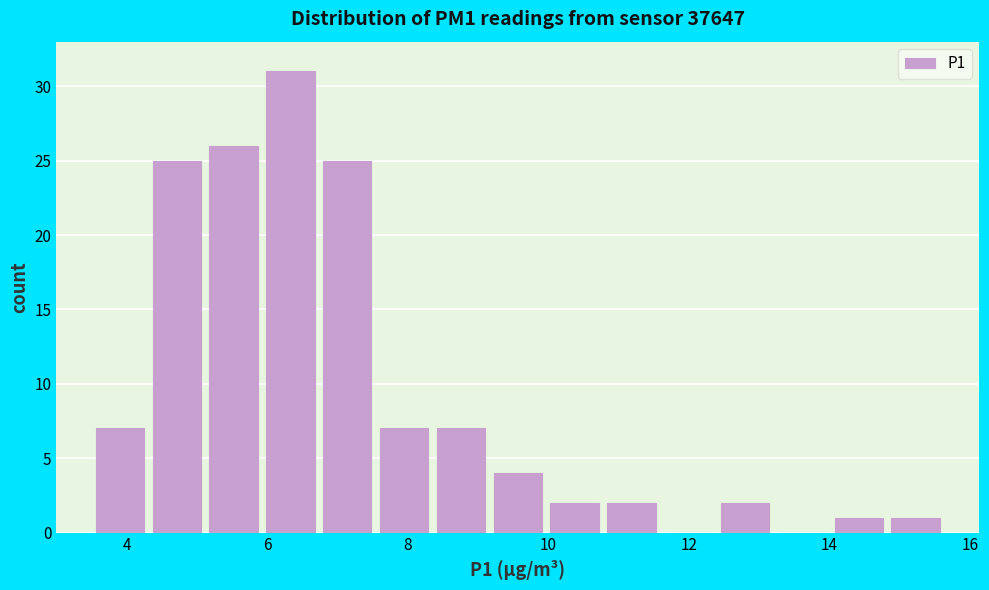

What is the height of the bar covering 10.0 to 10.8 on the x-axis? Neither the bar edges nor the heights are printed on the chart, so give them approximately, as read against the axes.

2